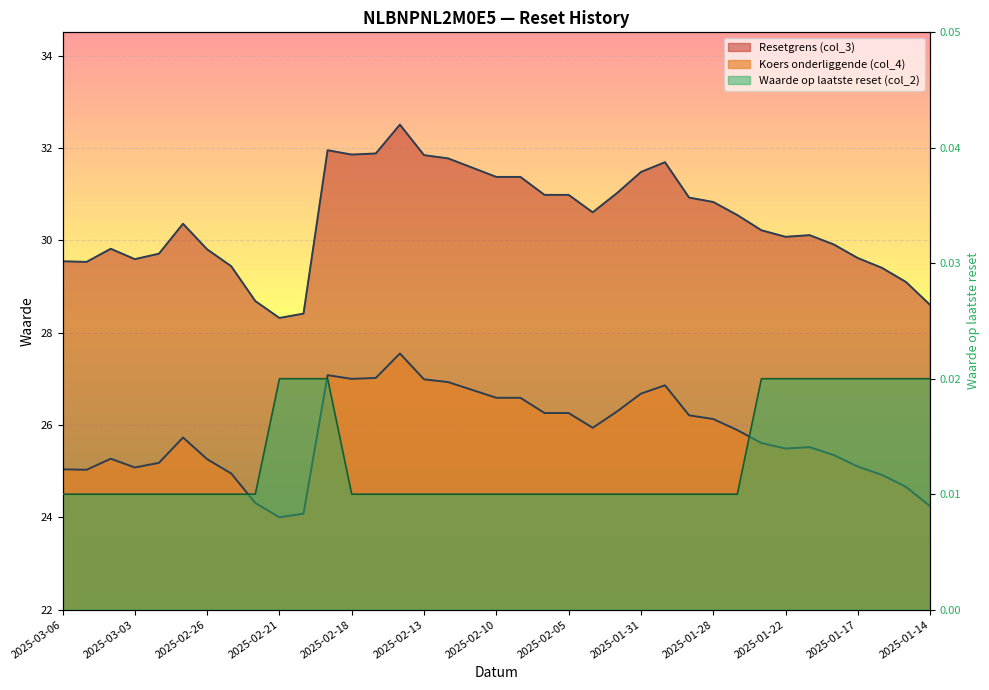

At which category does the chart reach its peak across all series?

2025-02-14